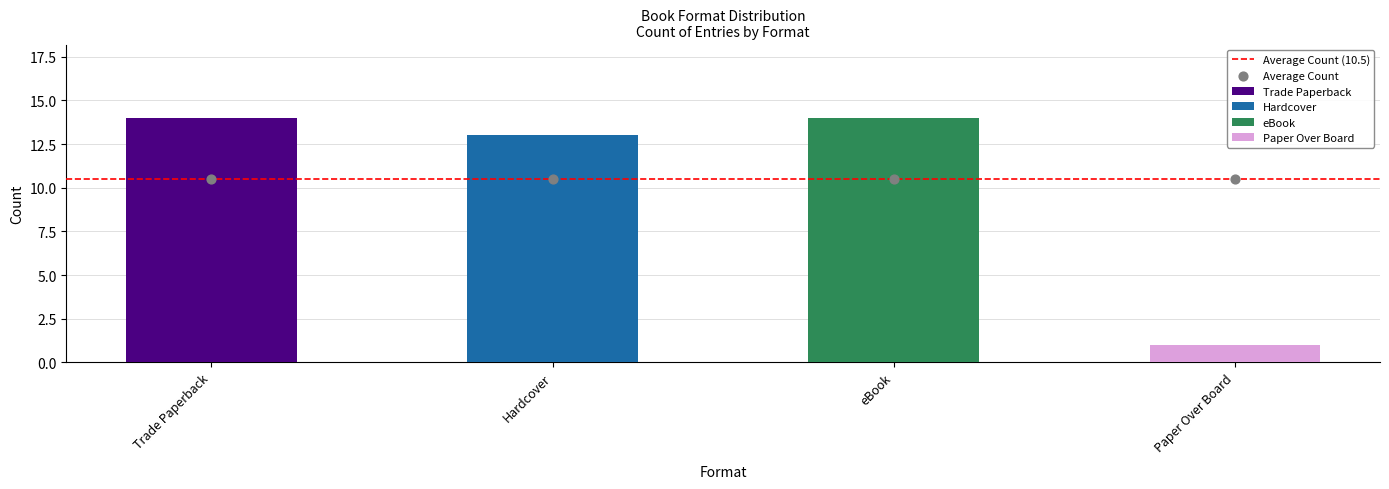

Which series reaches the maximum Y coordinate?

Trade Paperback